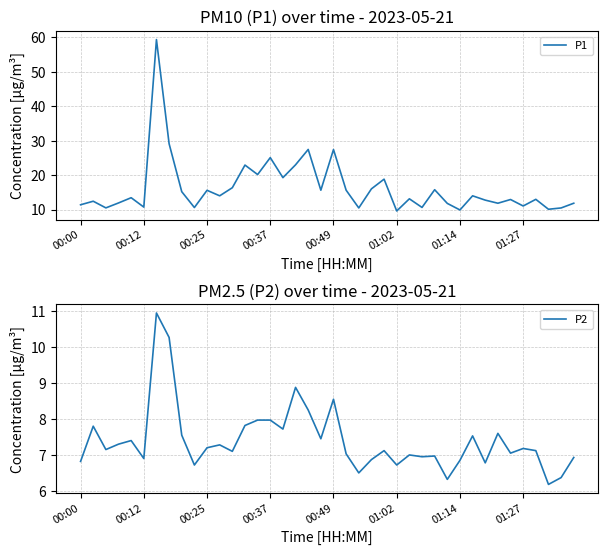

What is the minimum value for P2?

6.2